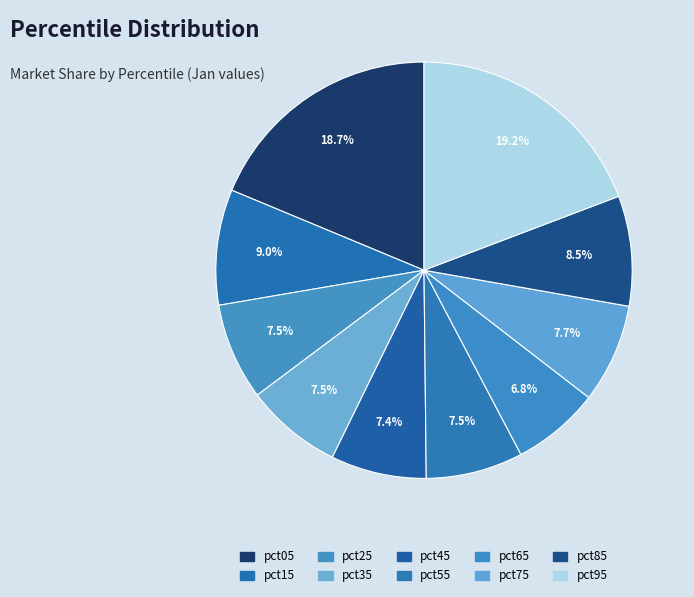

How many segments does this pie chart have?

10